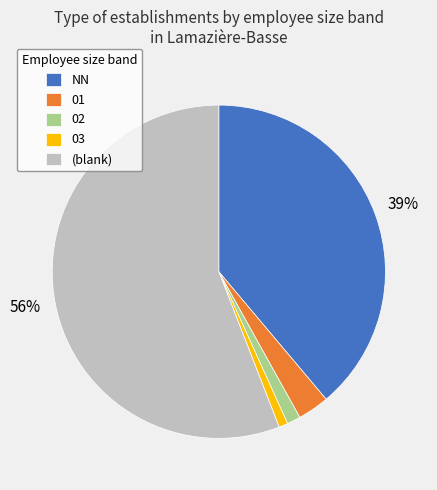

What is the largest slice in the pie chart?

(blank)